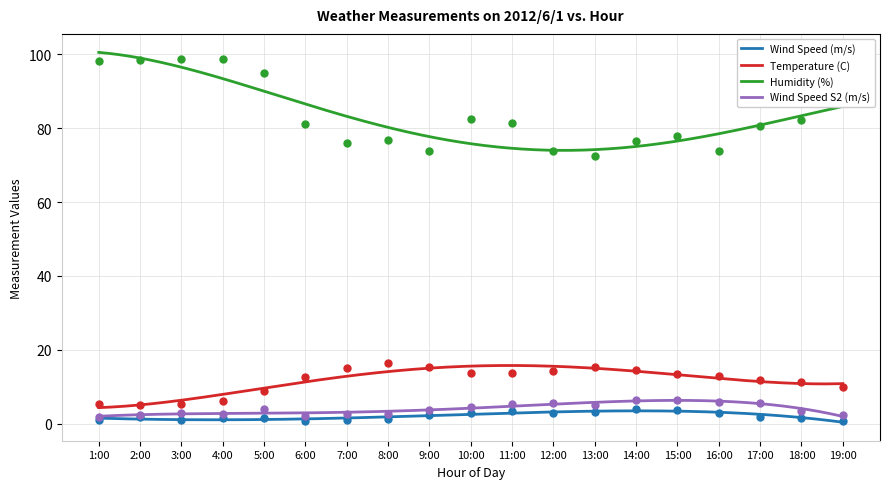

Which series has the largest total across all categories?

Humidity (%)